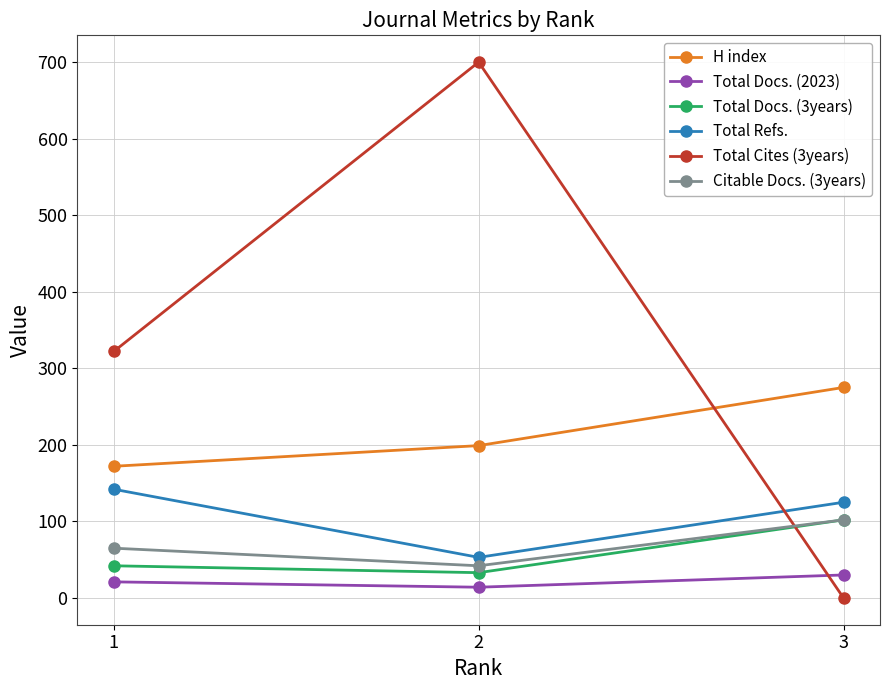

Between 1 and 2, which series saw the biggest shift?

Total Cites (3years)